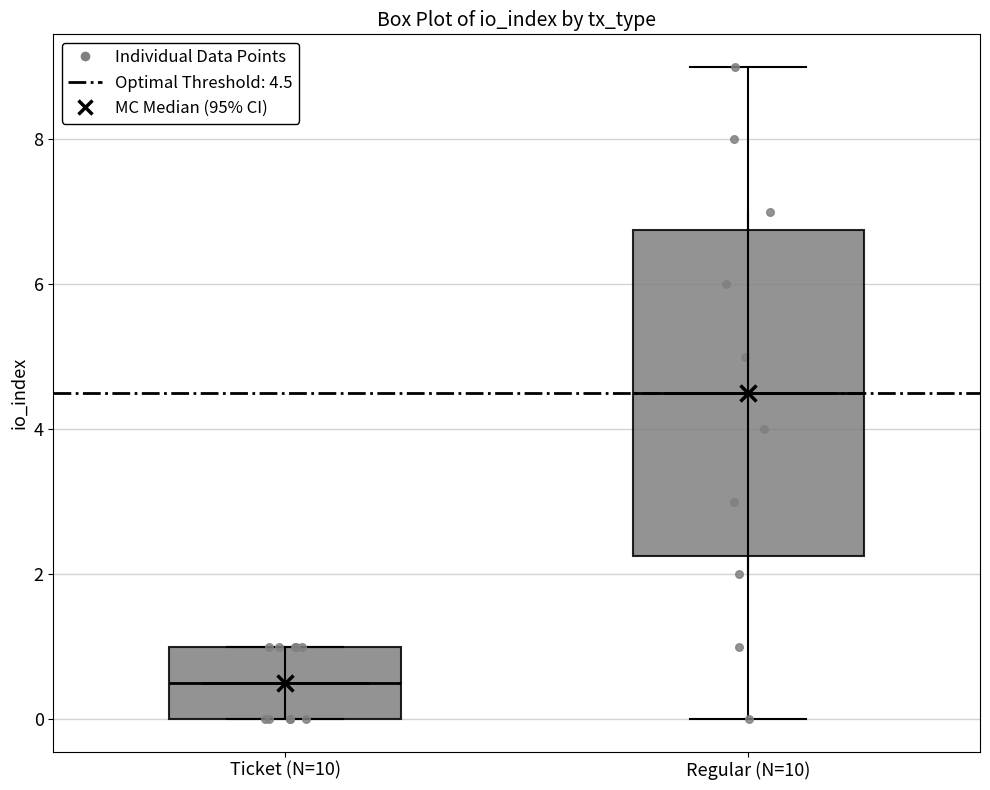

Which box has the highest median line?

Regular (N=10)